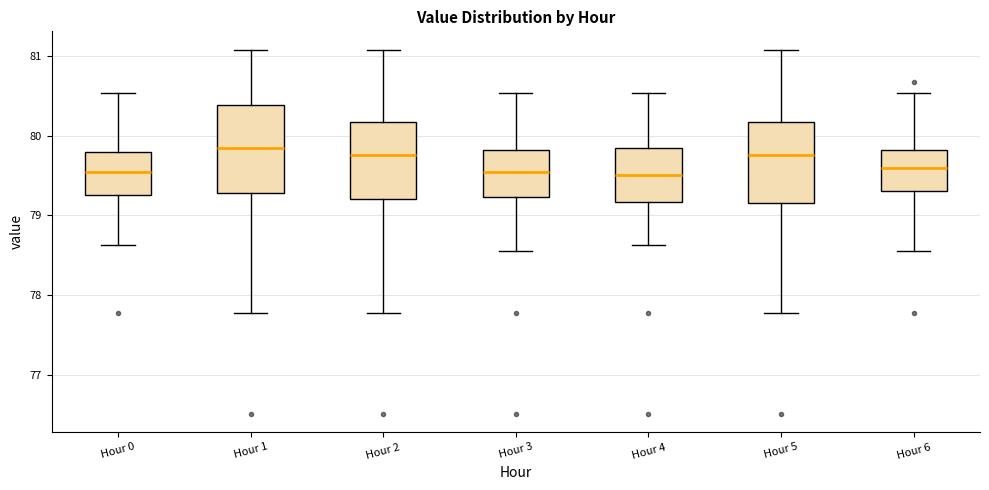

Where does the median line of the box for Hour 1 sit on the y-axis? The values are not printed on the chart, so give them approximately, as read against the axis.

79.8